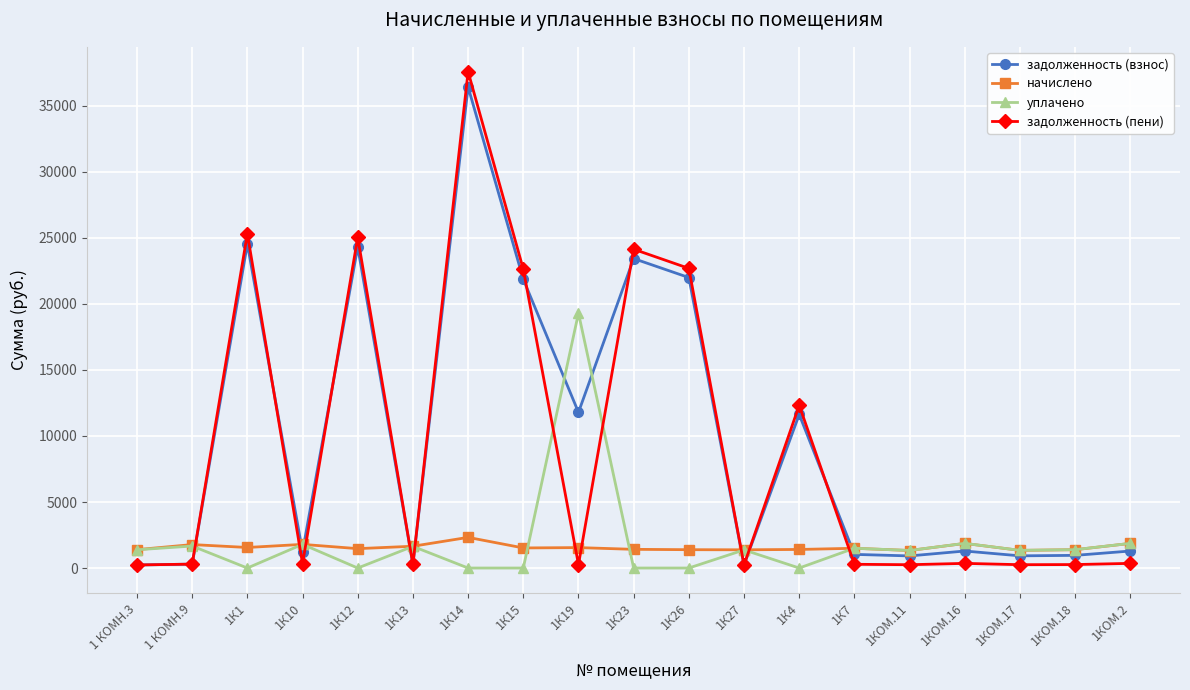

Is the value of задолженность (пени) at 1К19 greater than the value of задолженность (взнос) at 1К14?

No